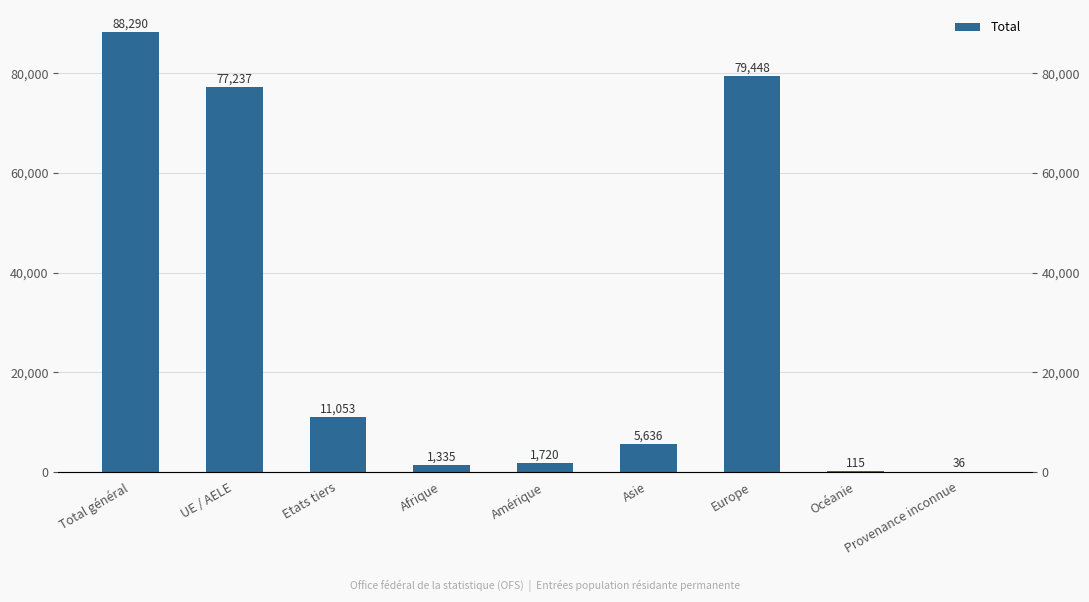

Read the value at Total général.

88290